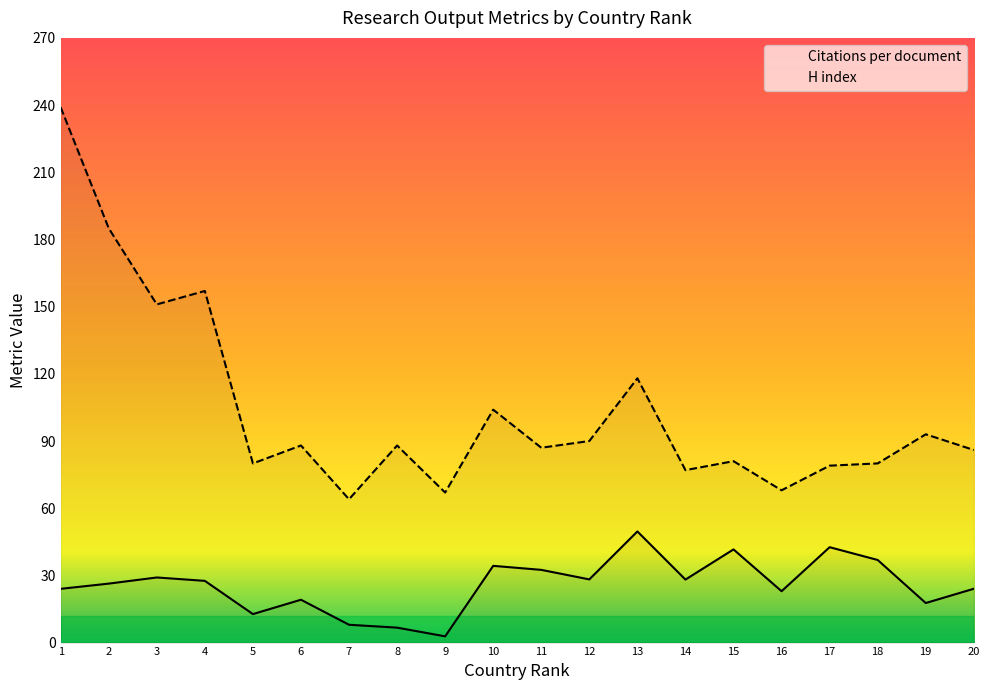

What is the total value across all series at 11?

119.5